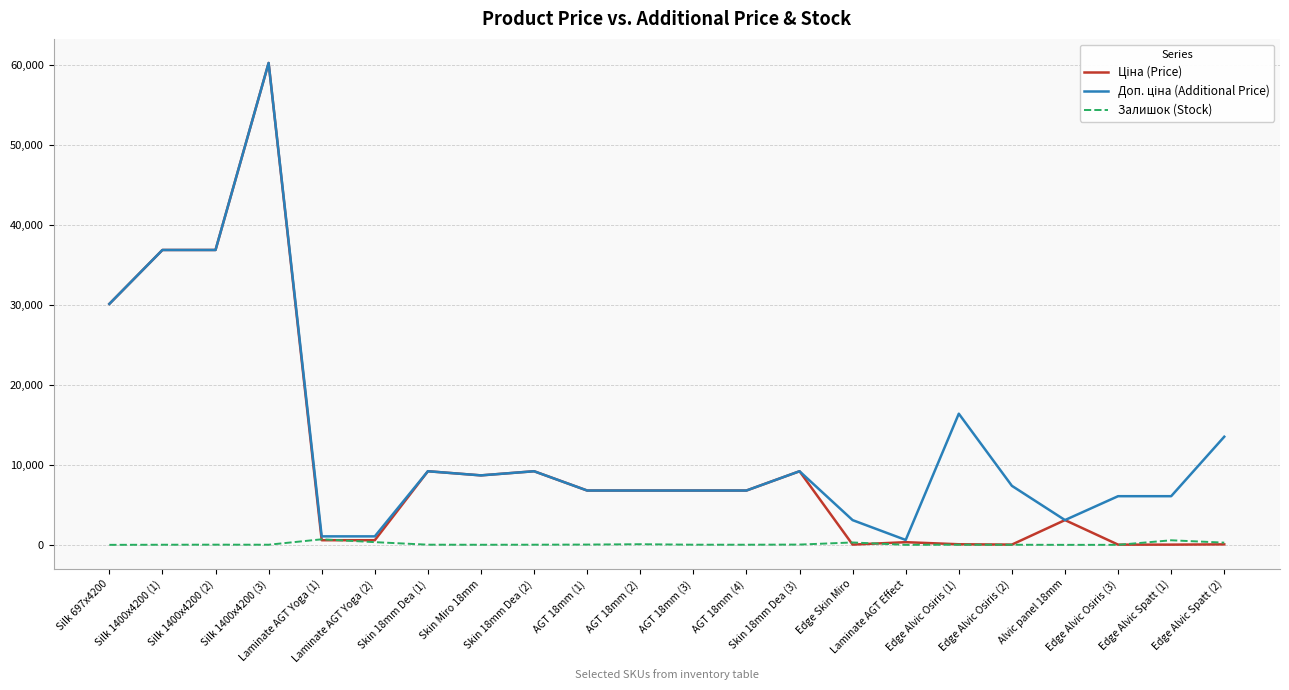

What is the maximum value shown in the chart?

60205.6